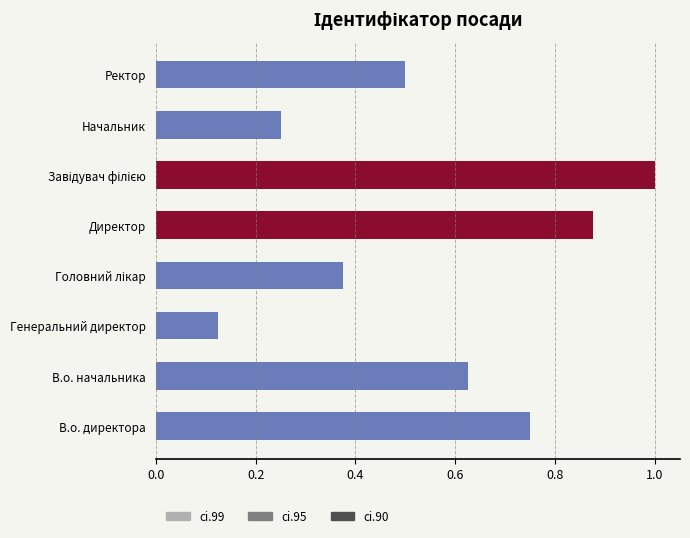

What is the greatest value displayed?

1.0